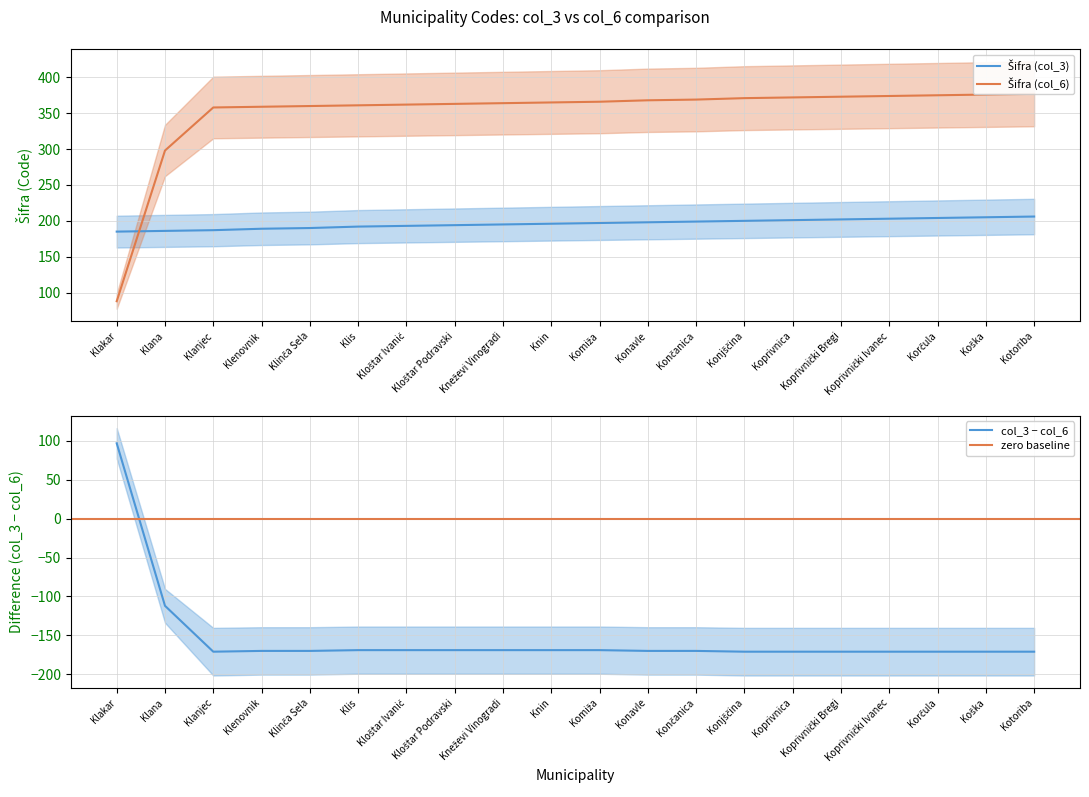

Count the number of data series in this chart.

2